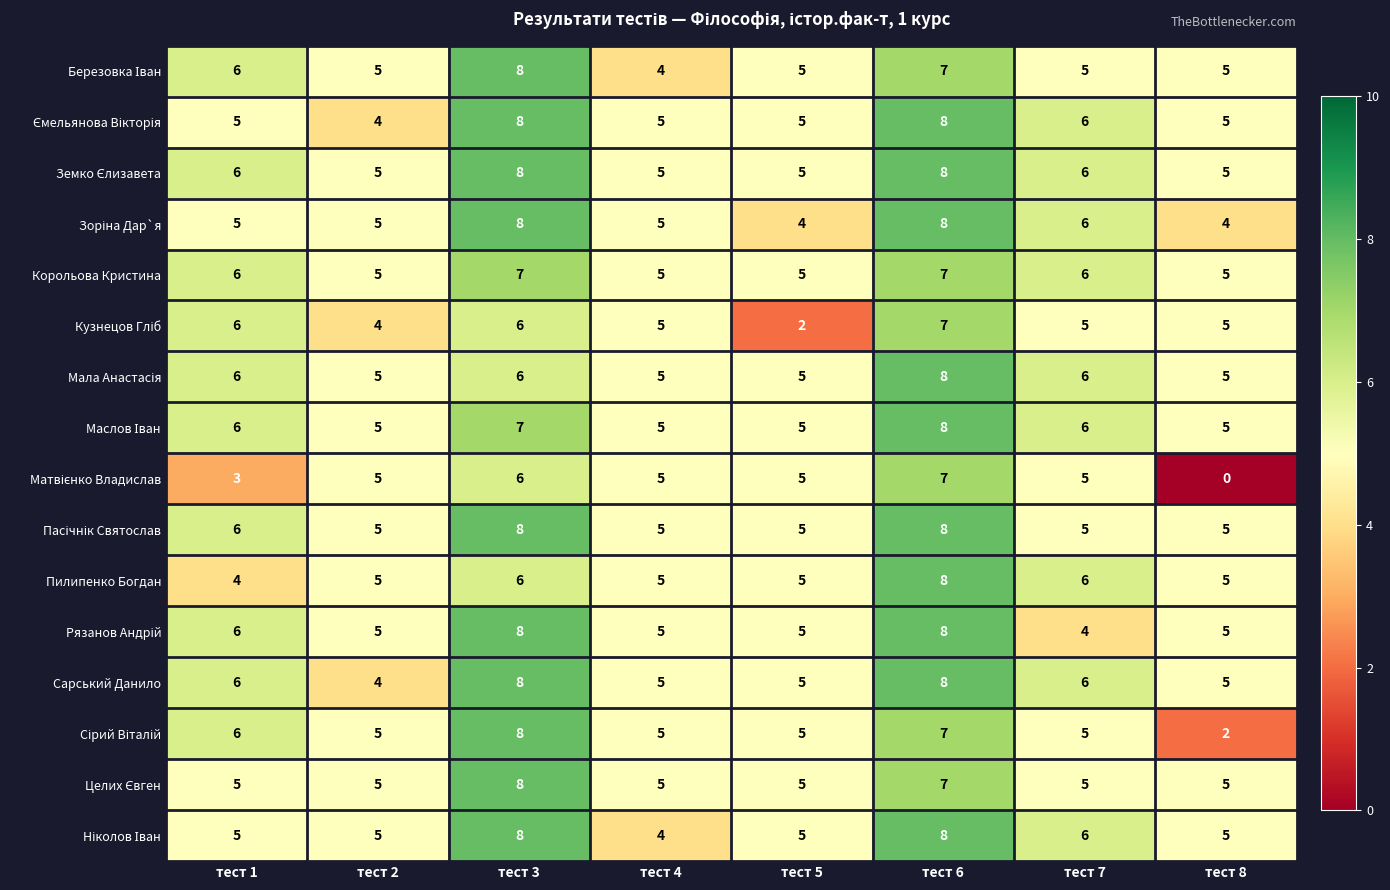

Which category has the lowest value across all series?

тест 8